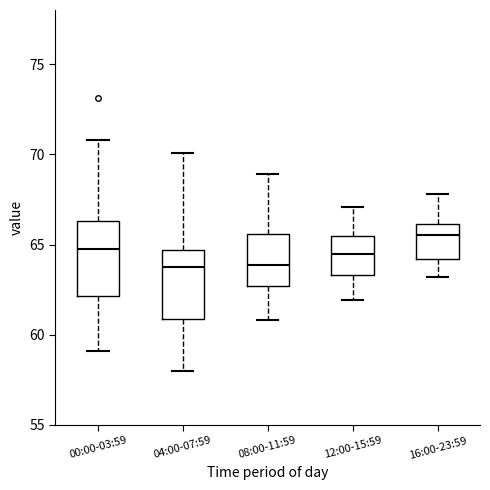

Where does the upper whisker of the box for 16:00-23:59 end on the y-axis? The values are not printed on the chart, so give them approximately, as read against the axis.

68.0